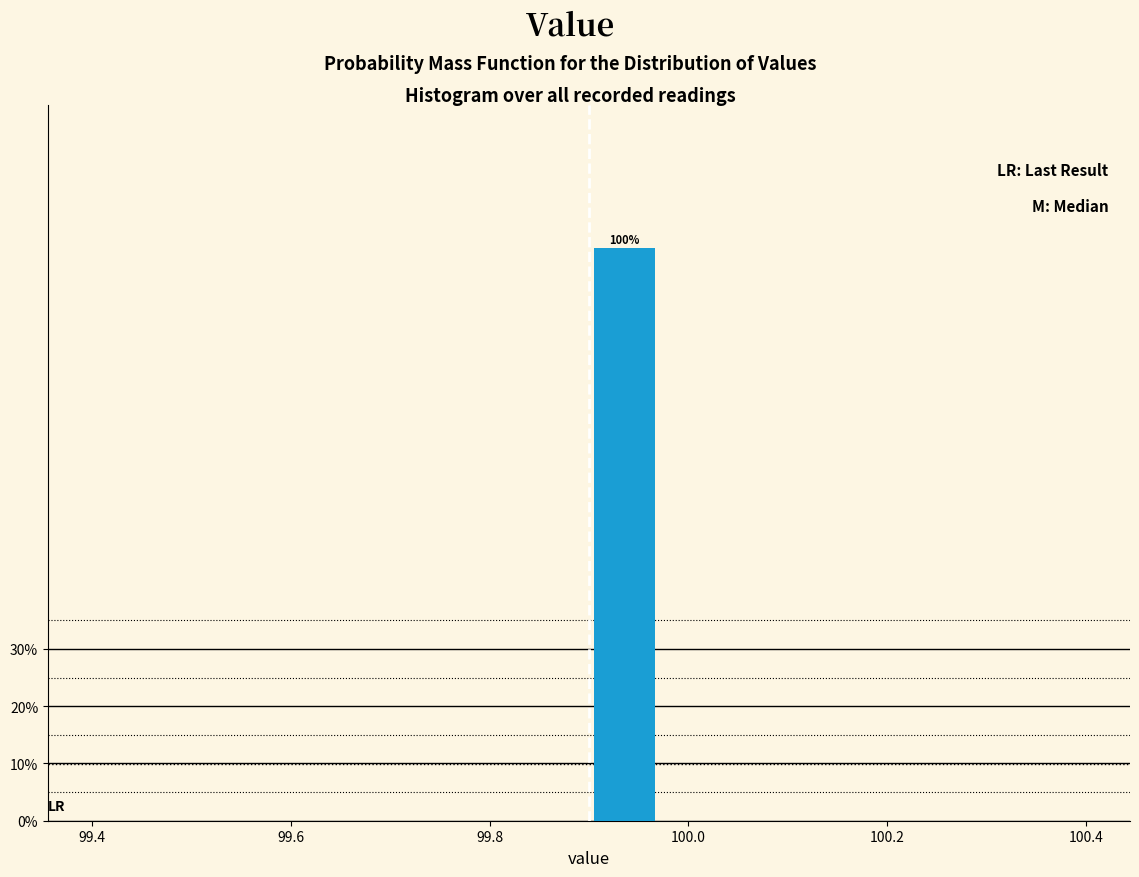

Around what value on the x-axis is the tallest bar? Give the approximate position of its centre, as read against the axis.

99.94